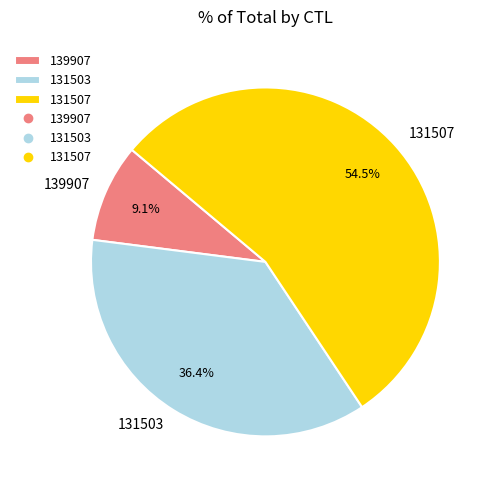

Does 131503 represent more than half of the total?

No